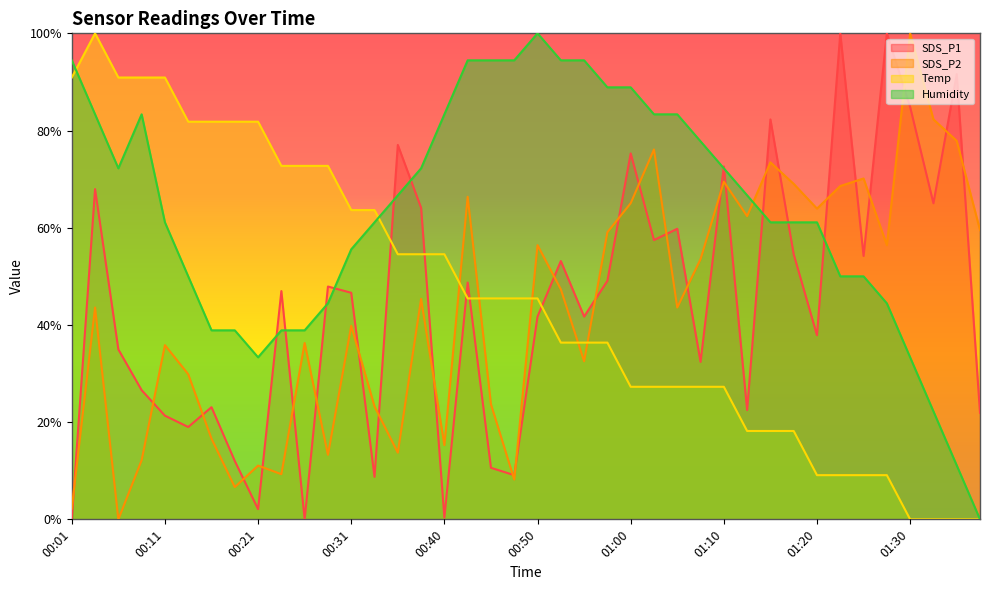

At which category is the sum across all series the highest?

00:03